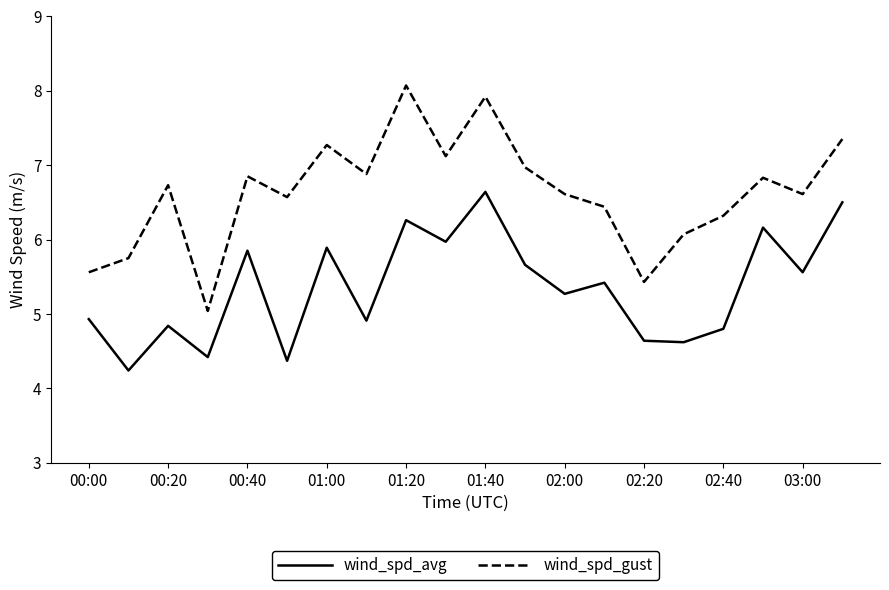

True or false: wind_spd_avg and wind_spd_gust intersect in this chart.

False